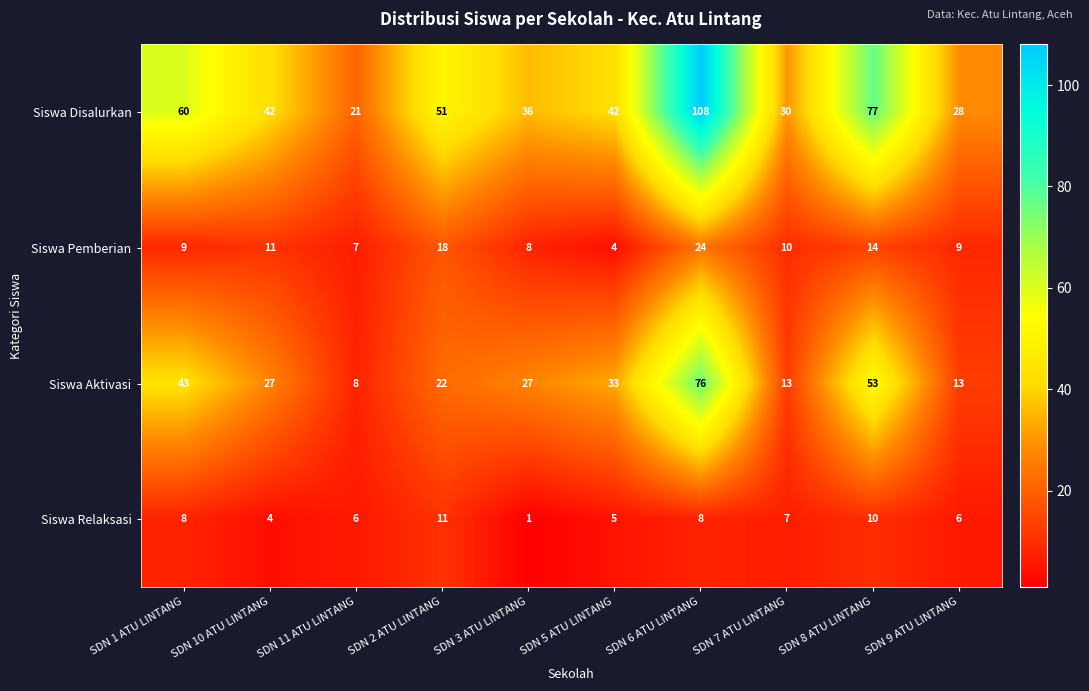

Where is Siswa Disalurkan nearest to the value 64?

SDN 1 ATU LINTANG